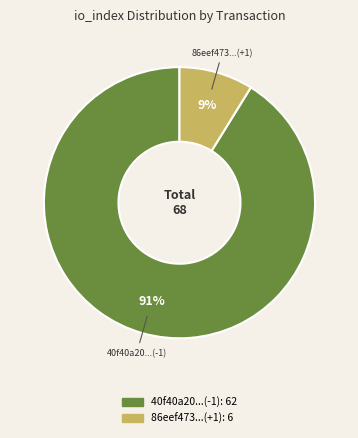

Is there any slice that represents more than half of the pie?

Yes